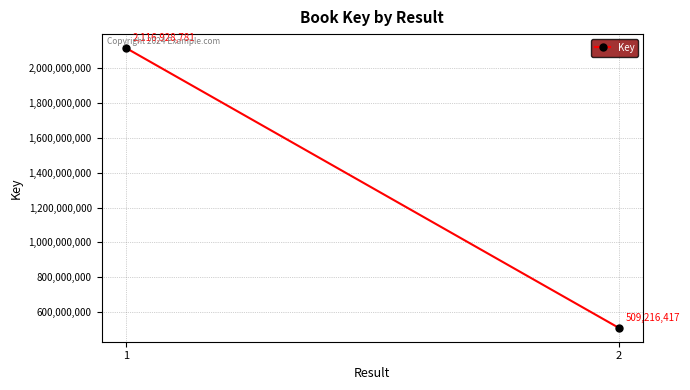

Where is the data nearest to the value 1313072599?

1